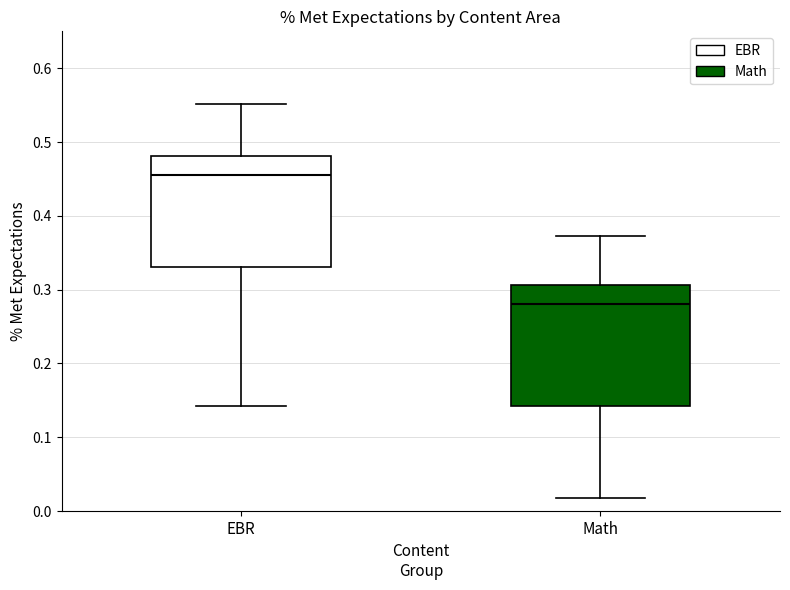

Which box's median line is the lowest?

Math